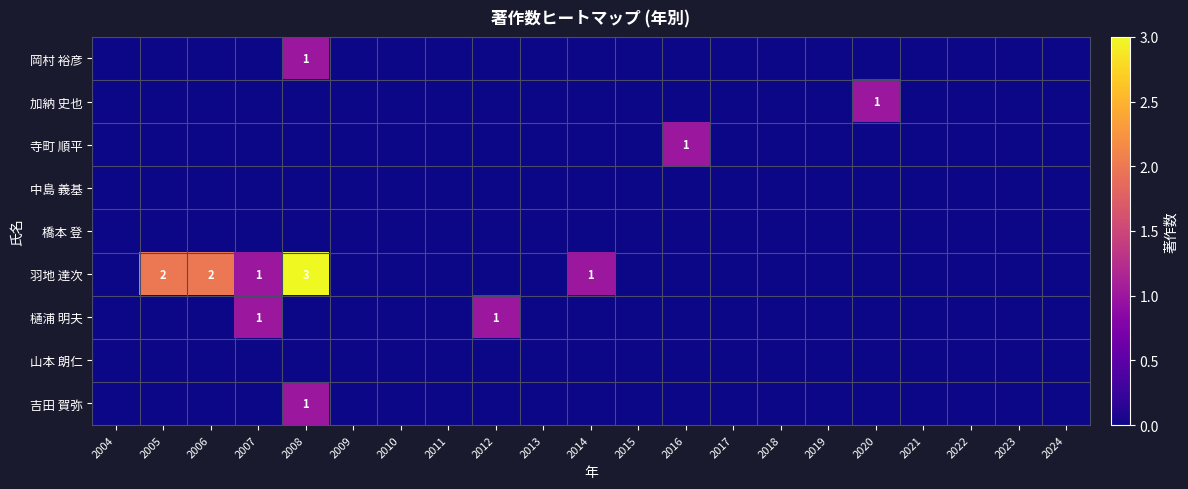

List the series in order of their peak value, lowest first.

中島 義基, 橋本 登, 山本 朗仁, 岡村 裕彦, 加納 史也, 寺町 順平, 樋浦 明夫, 吉田 賀弥, 羽地 達次